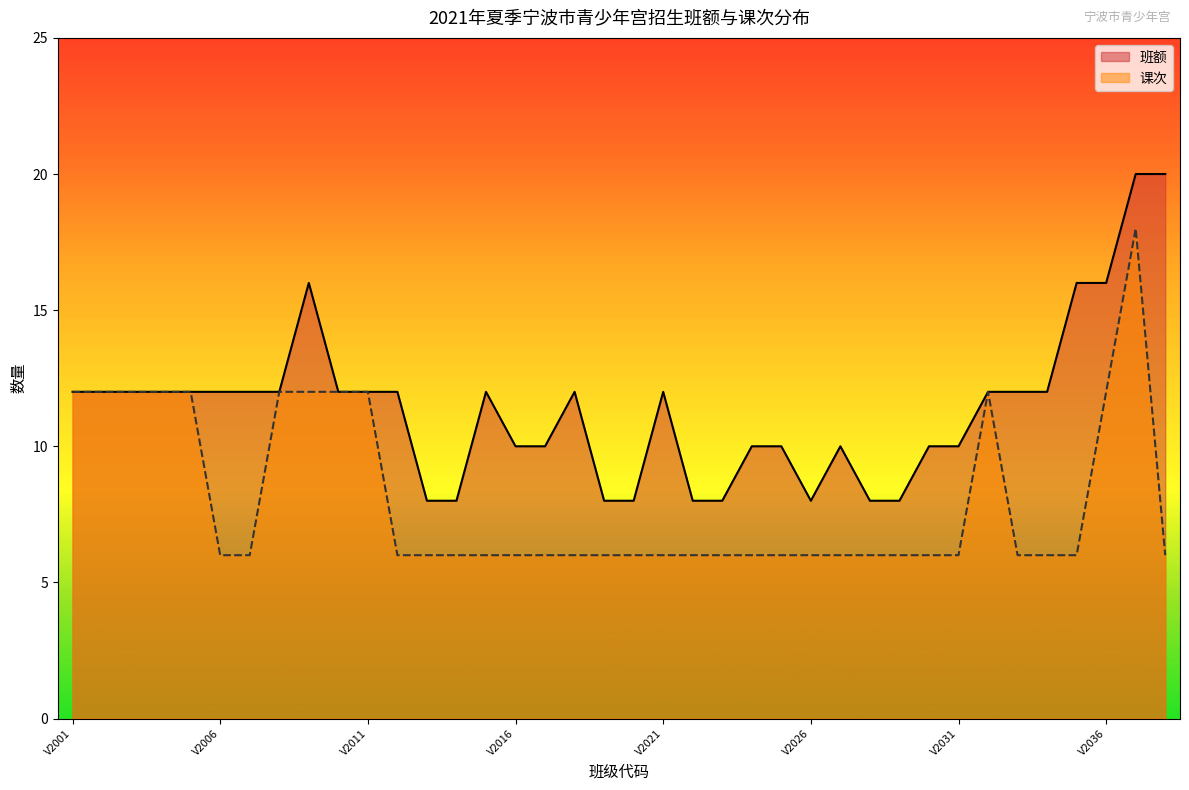

Is the value of 课次 at V2022 greater than the value of 班额 at V2032?

No